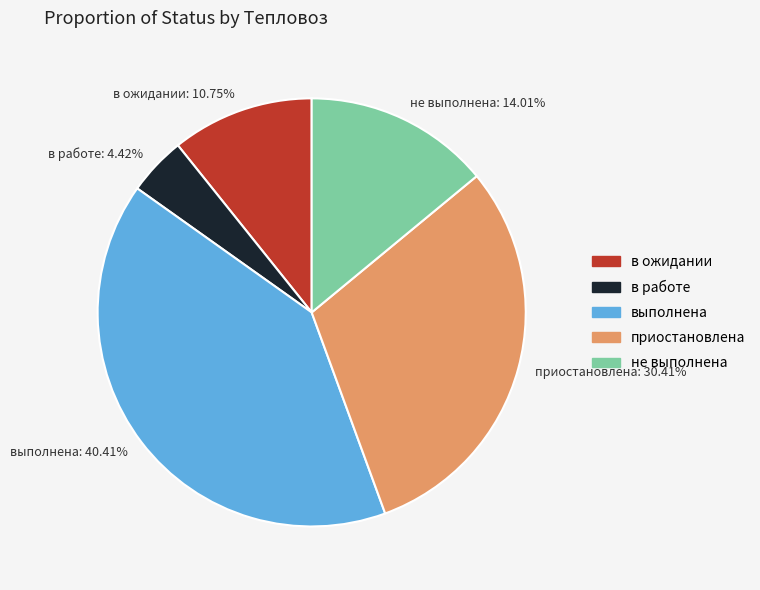

True or false: в ожидании accounts for 25% of the total.

False